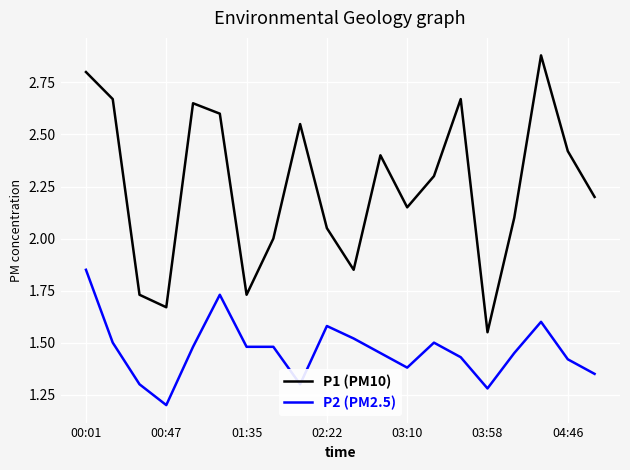

What is the minimum value shown in the chart?

1.2